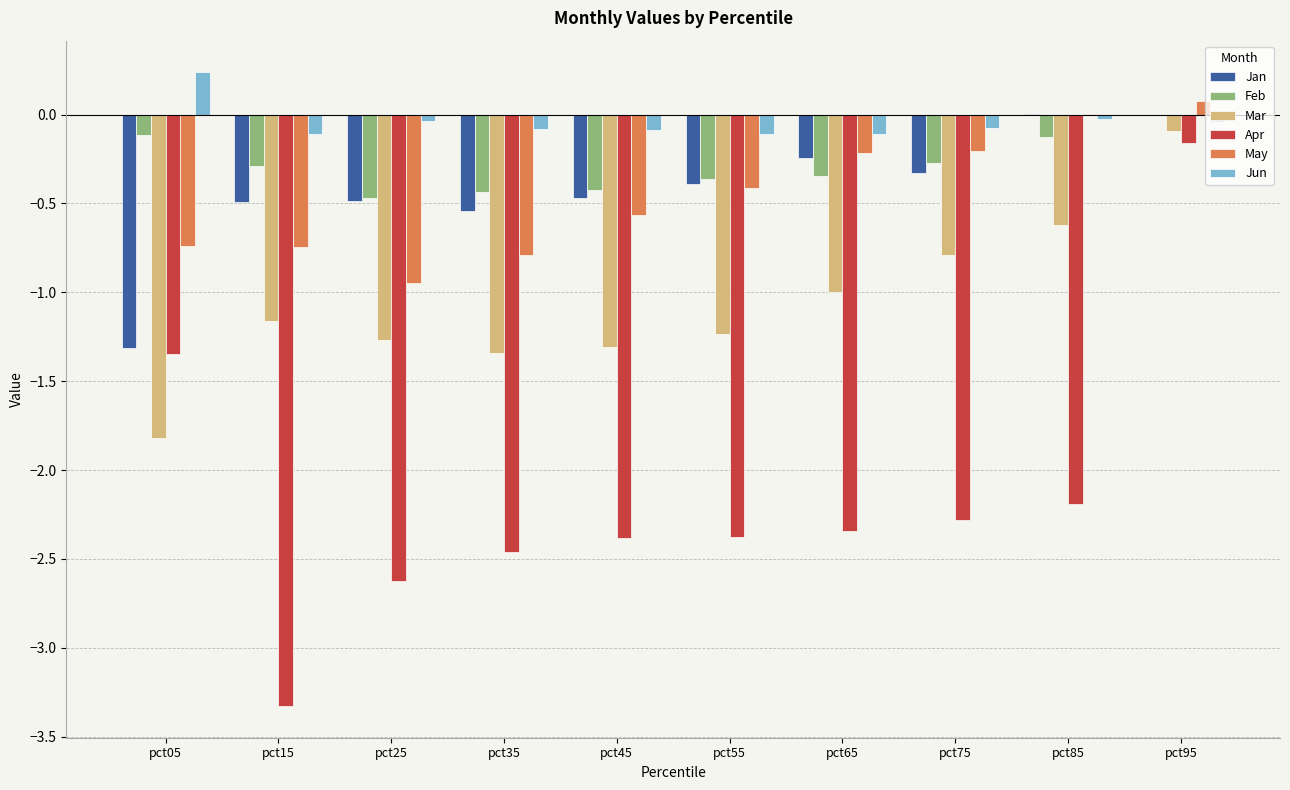

Which series changed the most between pct15 and pct25?

Apr